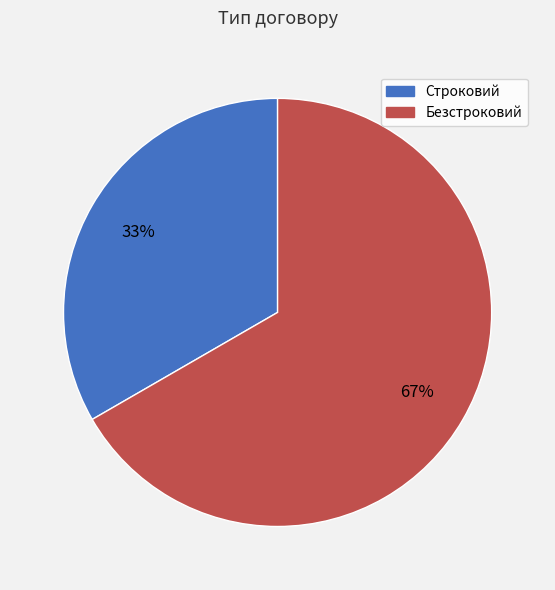

To the nearest percent, what is the average slice percentage?

50%